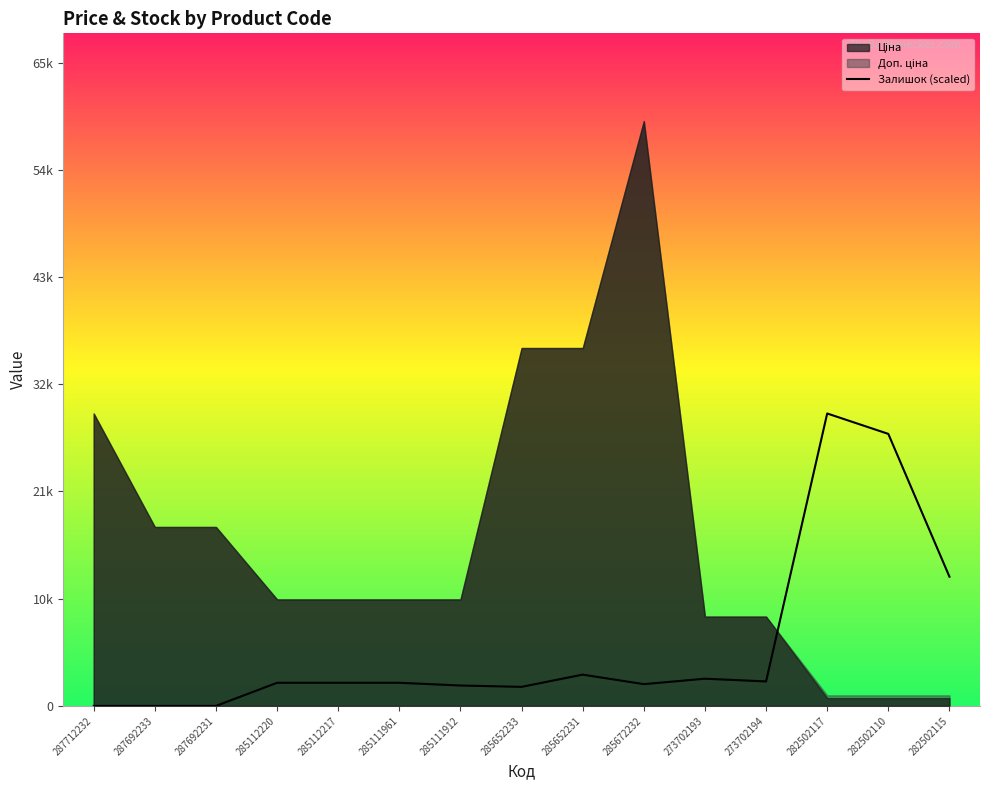

Does the chart have visible grid lines?

No